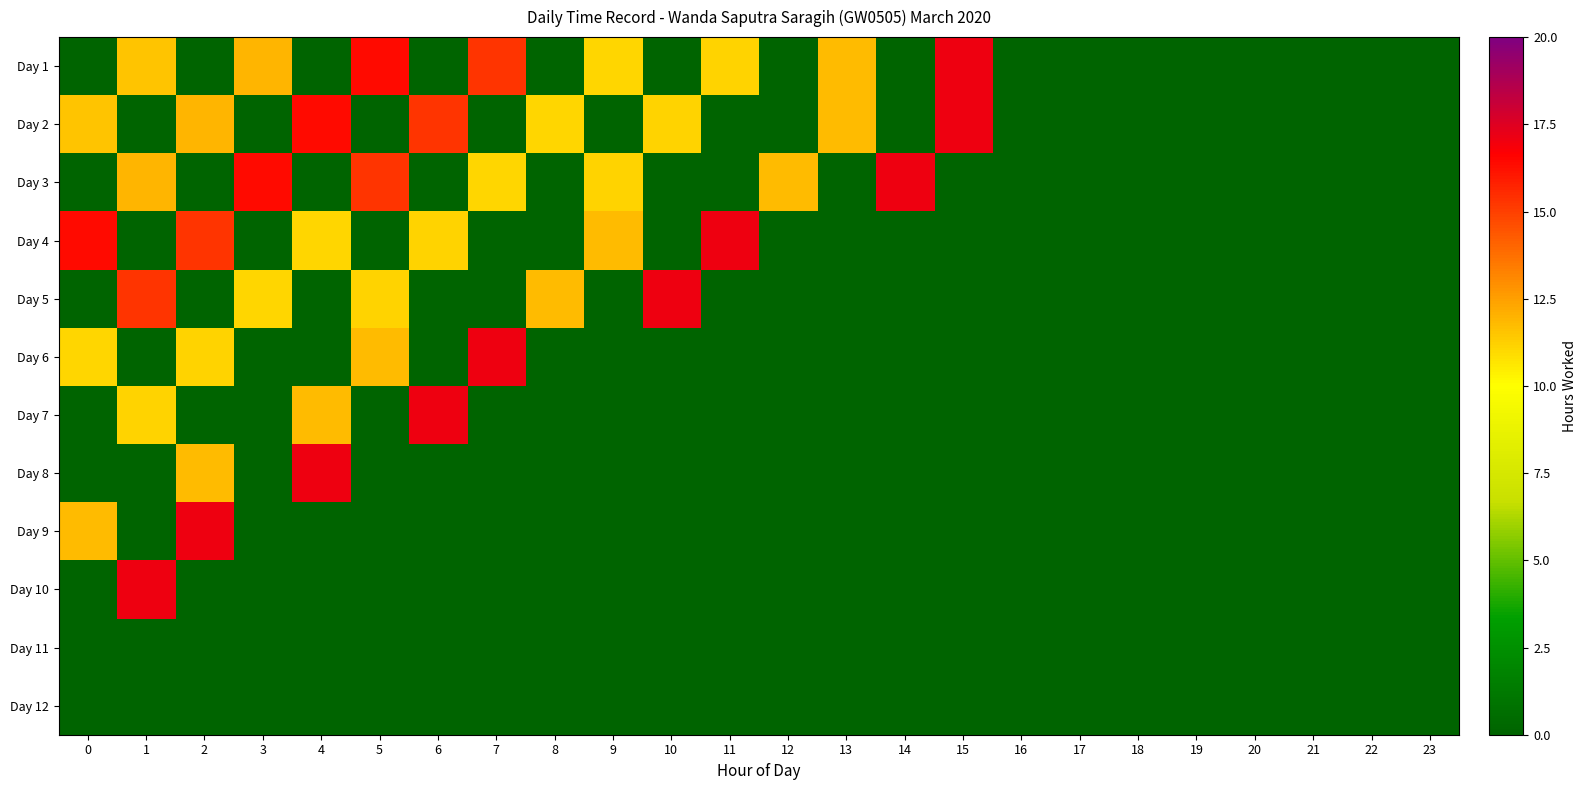

Count the number of data series in this chart.

12